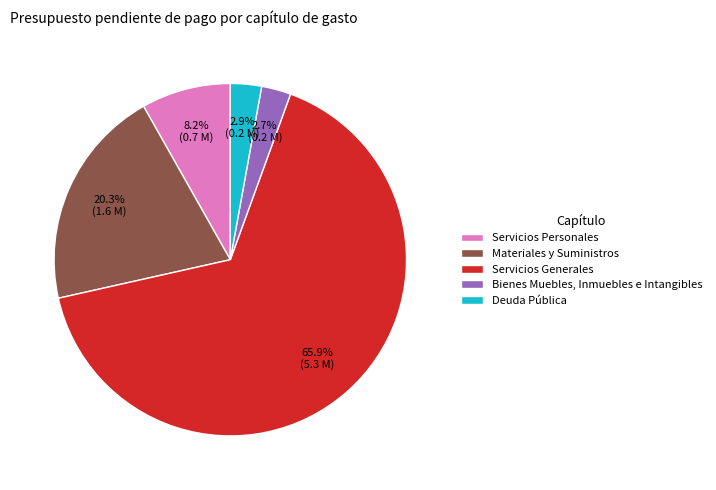

To the nearest percent, what portion does Materiales y Suministros represent?

20%